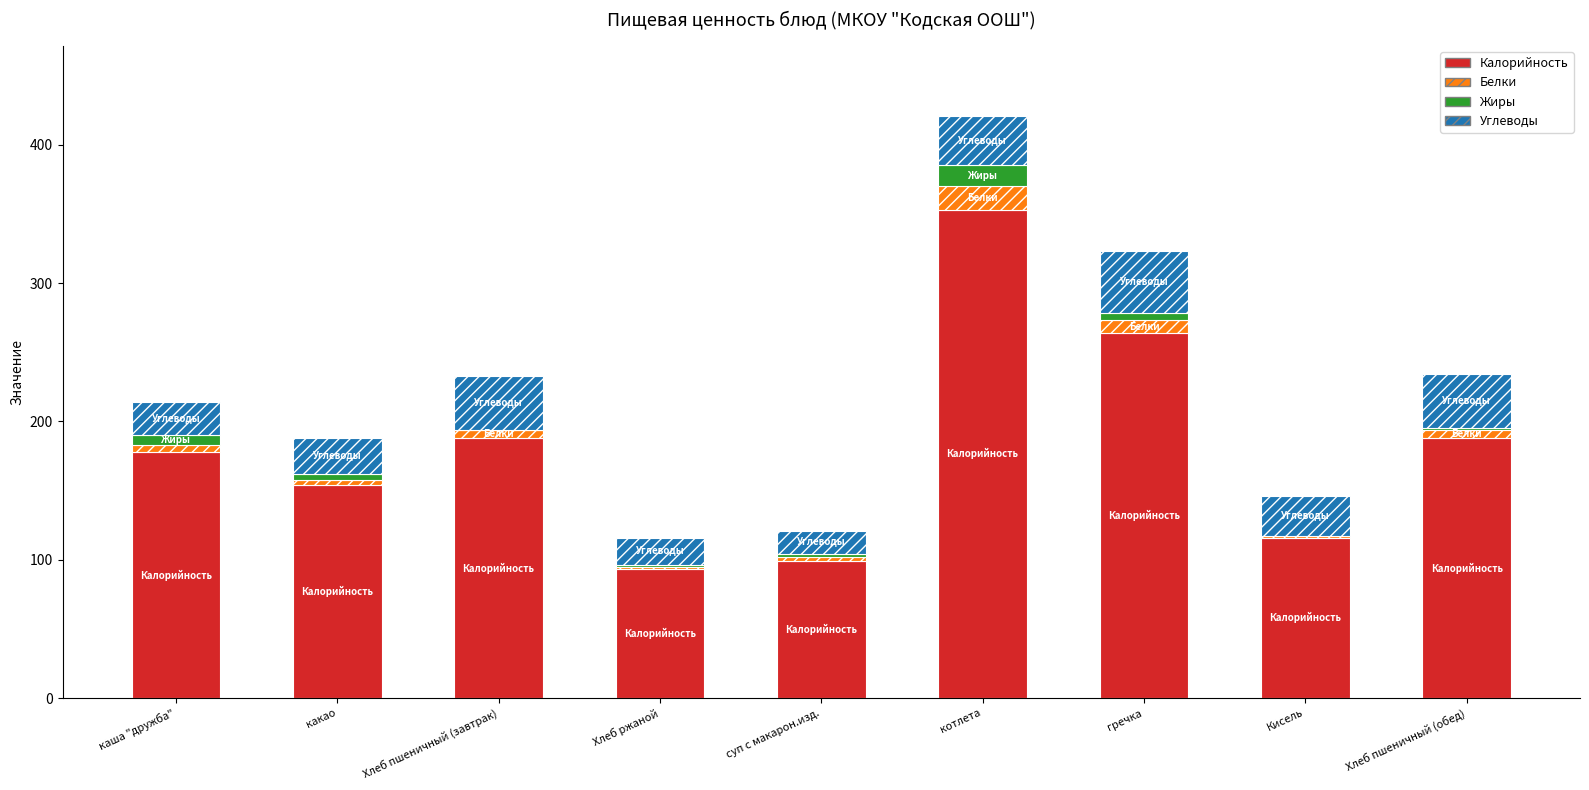

At which category is the sum across all series the highest?

котлета